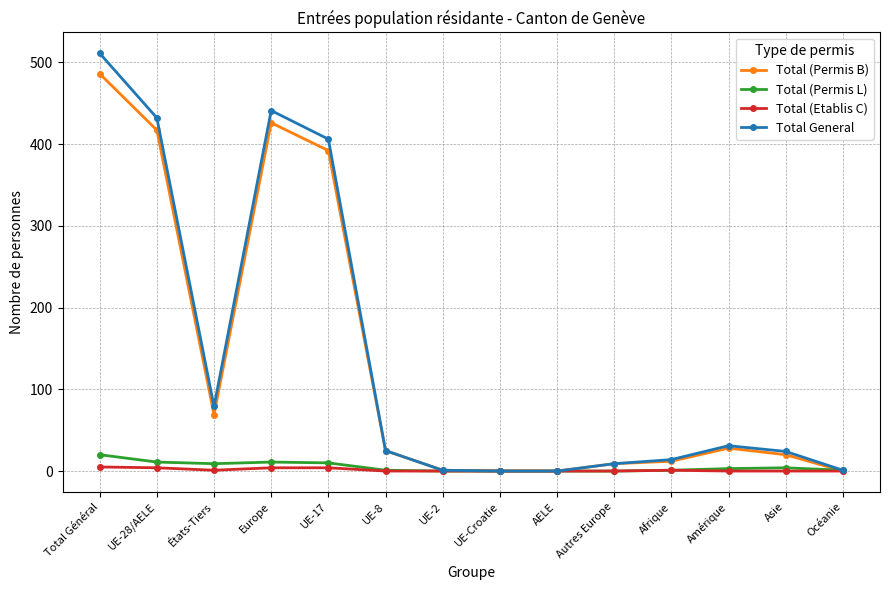

Which series changed the most between UE-28/AELE and UE-Croatie?

Total General